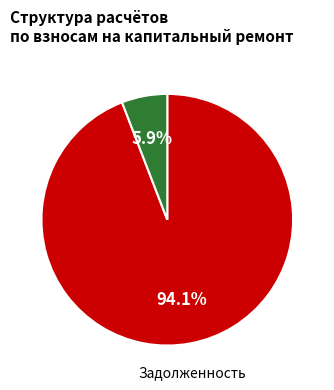

Rank the categories by value from highest to lowest.

Задолженность, Аванс (переплата)